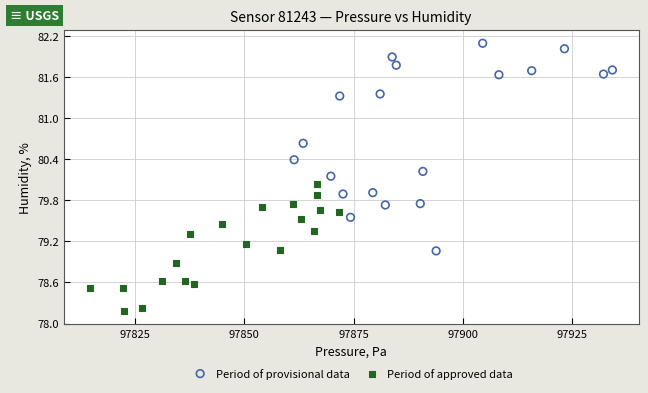

Which series reaches the maximum Y coordinate?

Period of provisional data